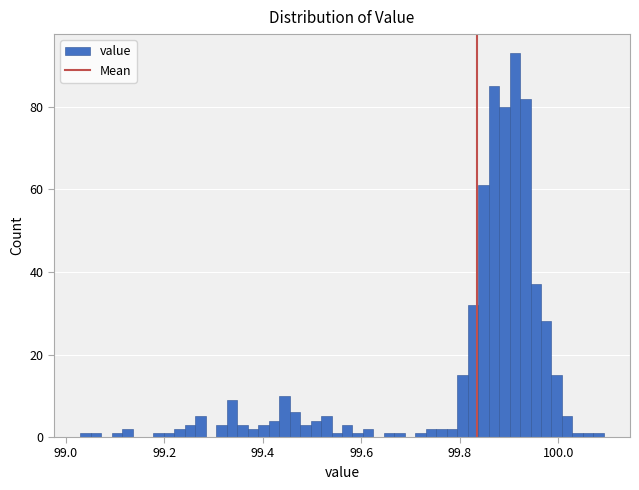

Around what value on the x-axis is the tallest bar? Give the approximate position of its centre, as read against the axis.

99.92